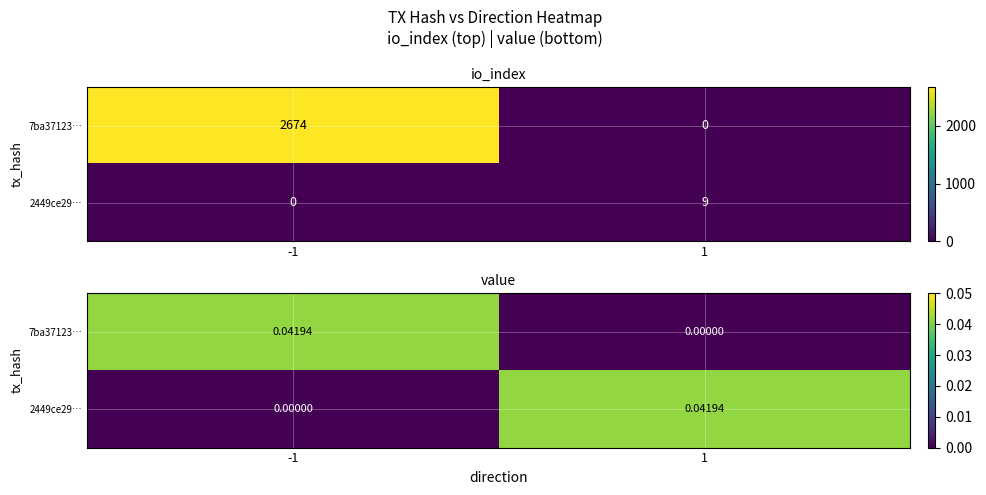

Rank the series by their maximum value, from highest to lowest.

7ba37123…, 2449ce29…